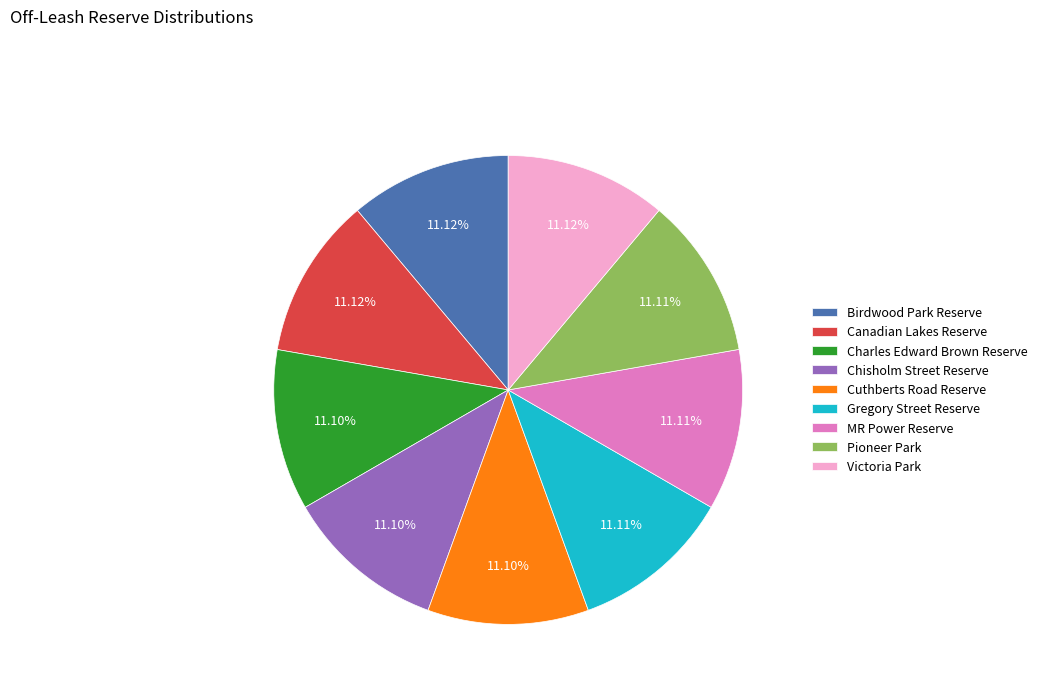

Is it true that Canadian Lakes Reserve is 16% of the pie?

False